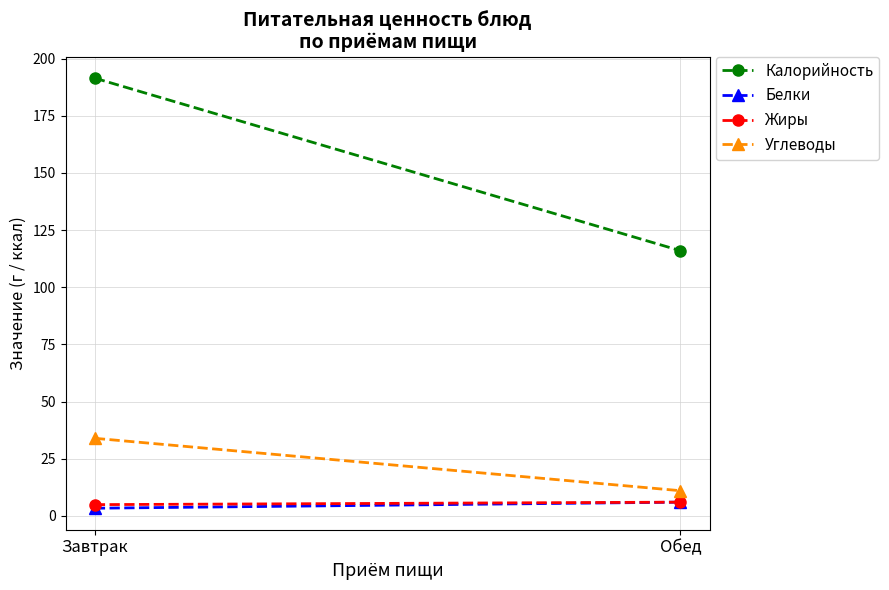

Reading left to right, list all the values displayed in this chart.

Калорийность: Завтрак=191.5	Обед=116.0
Белки: Завтрак=3.3	Обед=6.0
Жиры: Завтрак=4.9	Обед=6.0
Углеводы: Завтрак=33.9	Обед=11.0